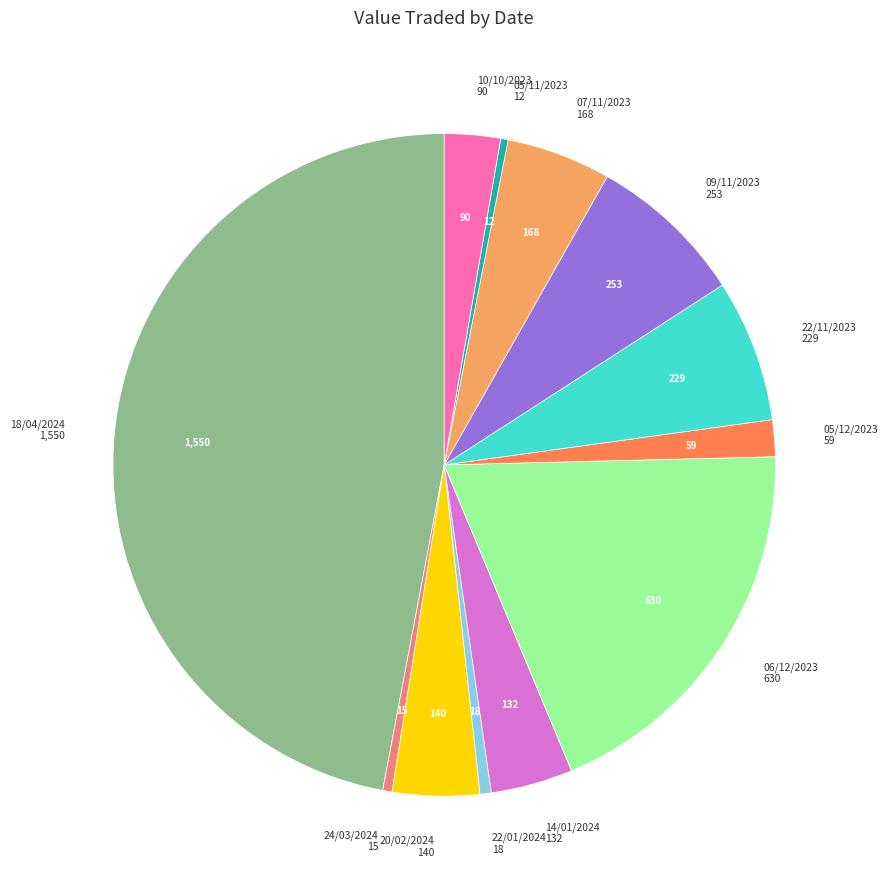

Is there any slice that represents more than half of the pie?

No